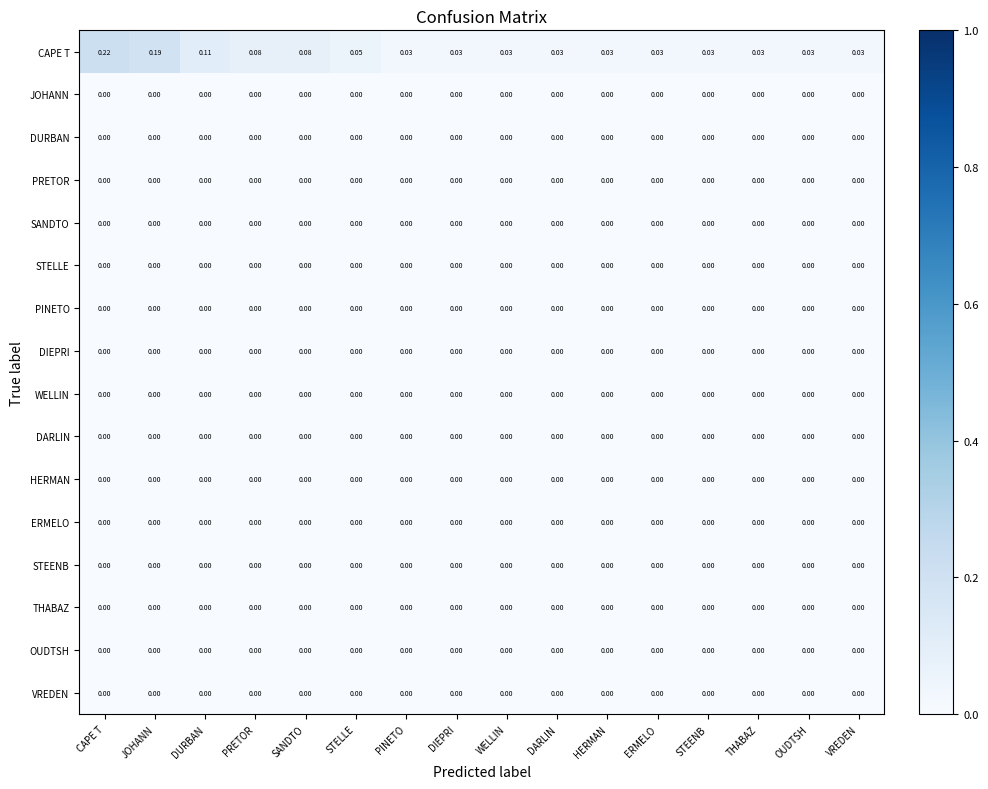

Which series has the largest total across all categories?

CAPE T